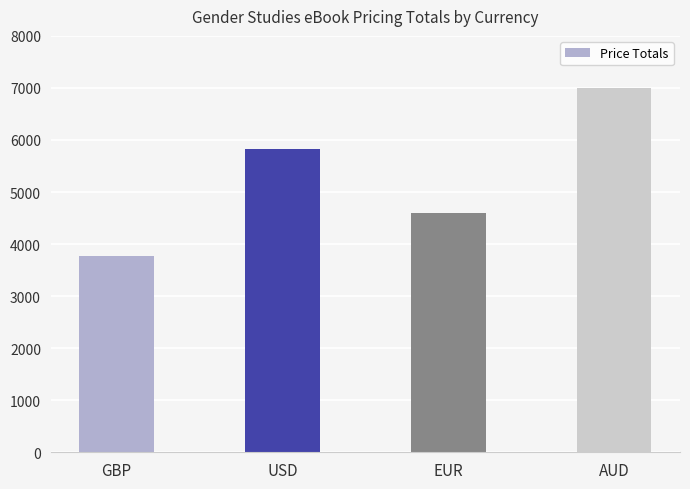

Does the chart contain stacked bars?

No